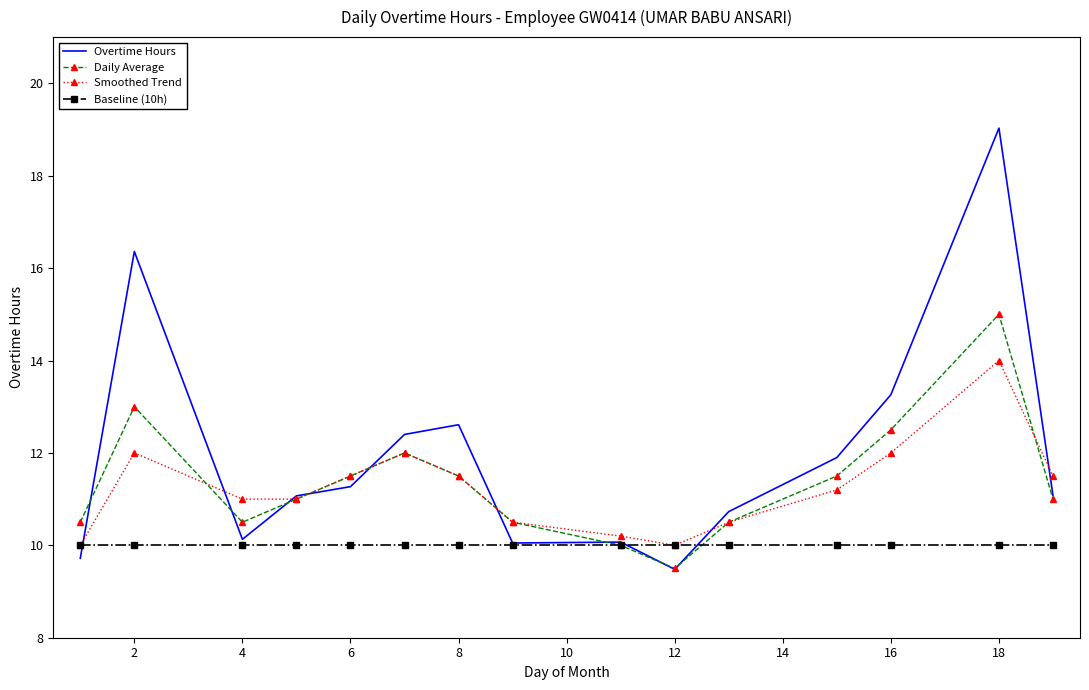

Which series has the widest spread of values?

Overtime Hours